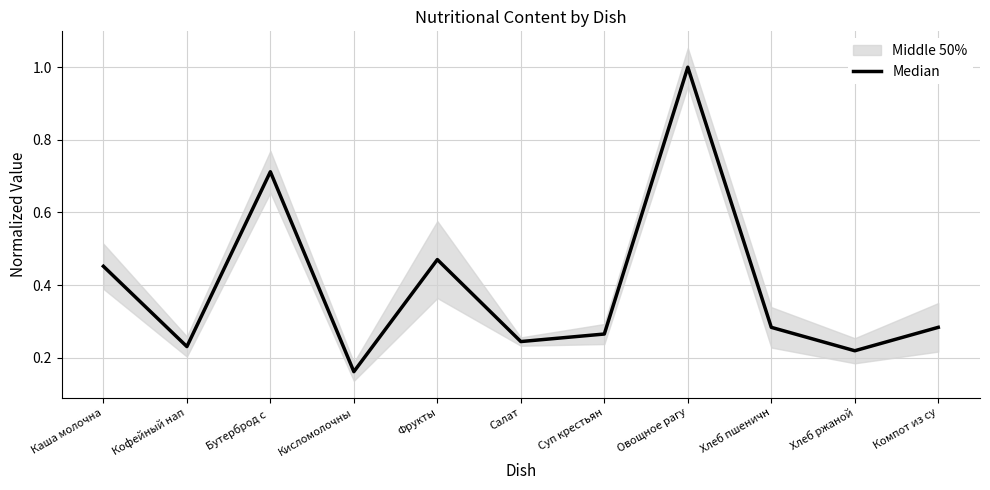

True or false: the data shows 0.5 at Каша молочна.

True